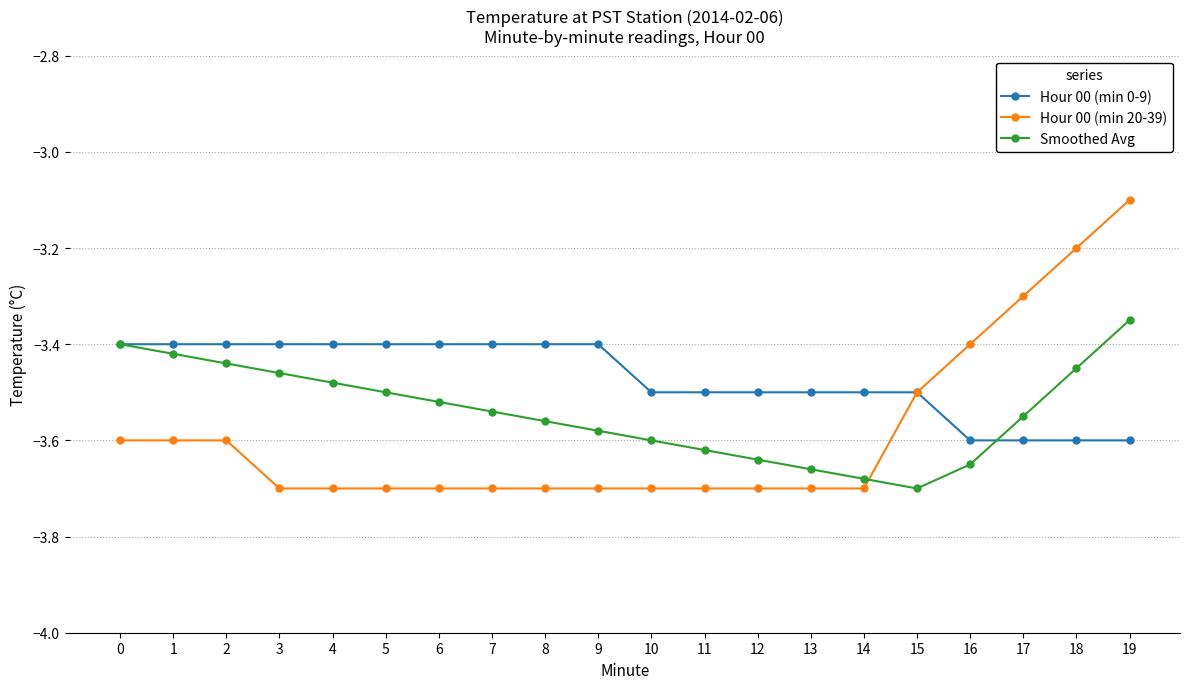

At which category is the sum across all series the highest?

19